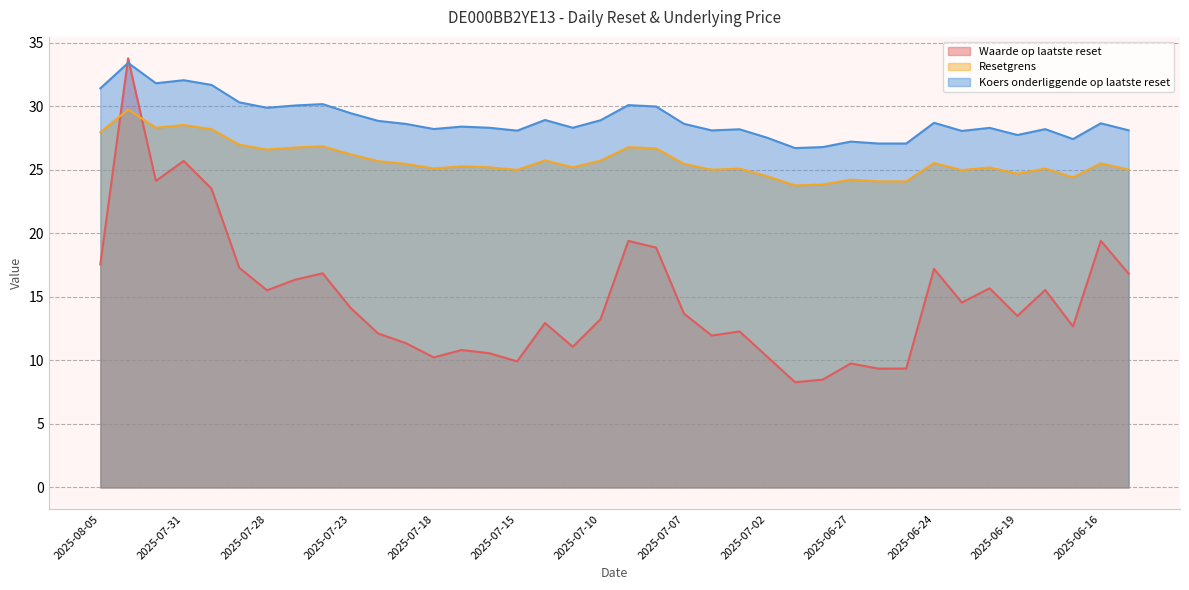

Where is the first local maximum for Waarde op laatste reset?

2025-08-04